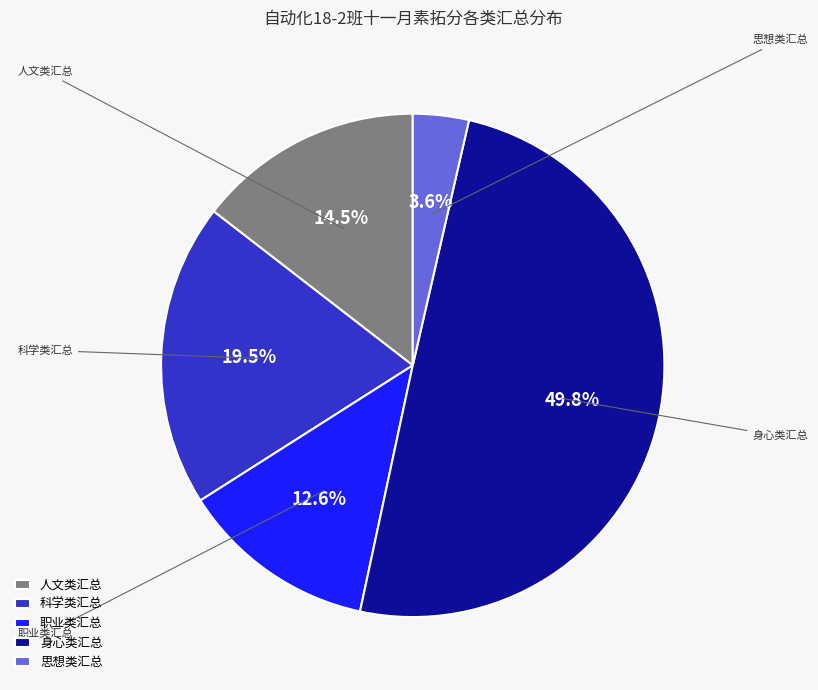

What percentage is the 思想类汇总 slice, to the nearest percent?

4%